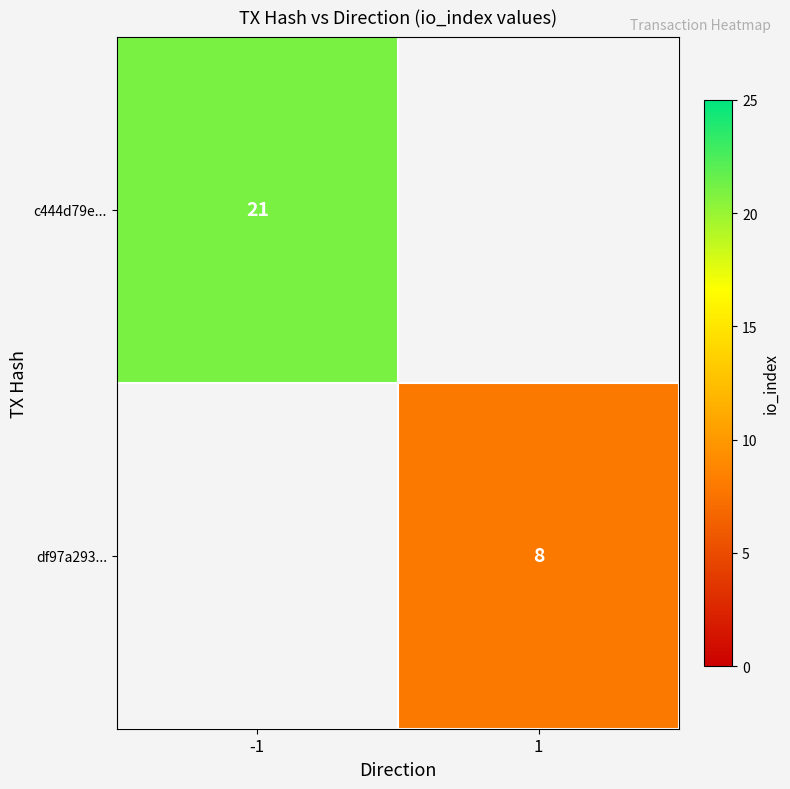

The df97a293... series shows 11 at 1. True or false?

False